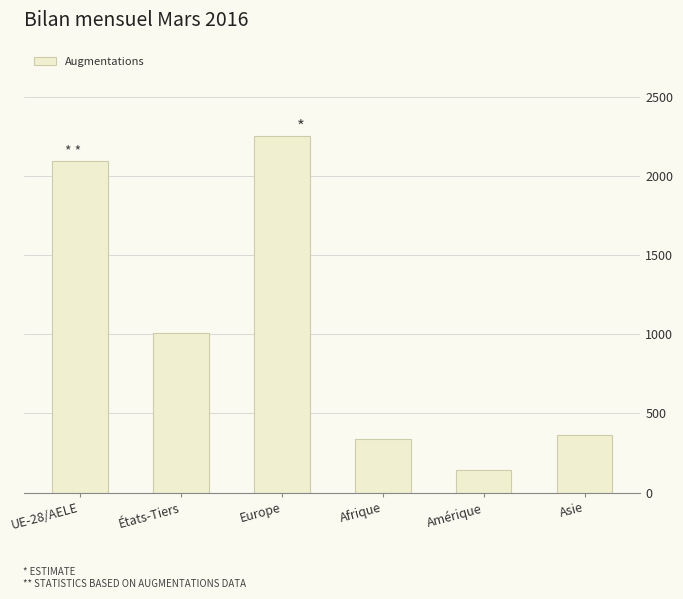

Between Afrique and Asie, which is larger?

Asie